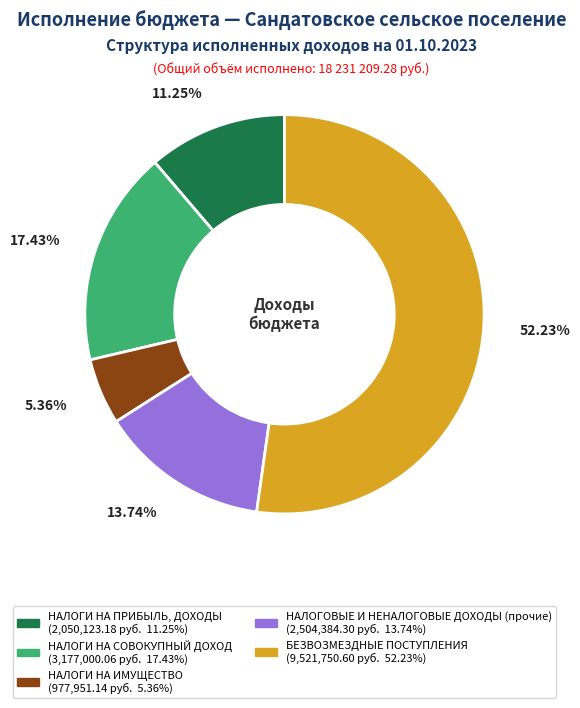

Count the number of slices in the pie.

5